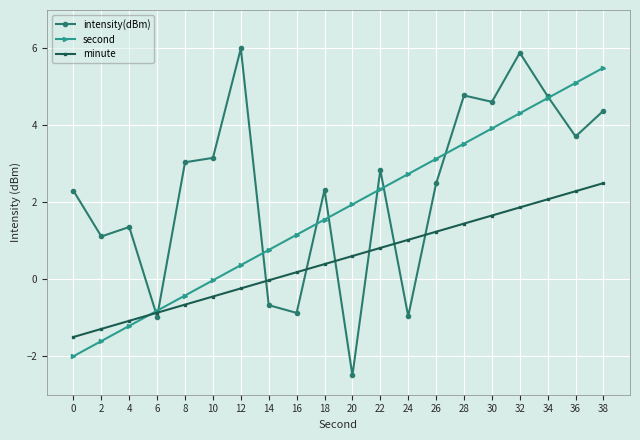

Where do intensity(dBm) and second first cross each other?

4 and 6